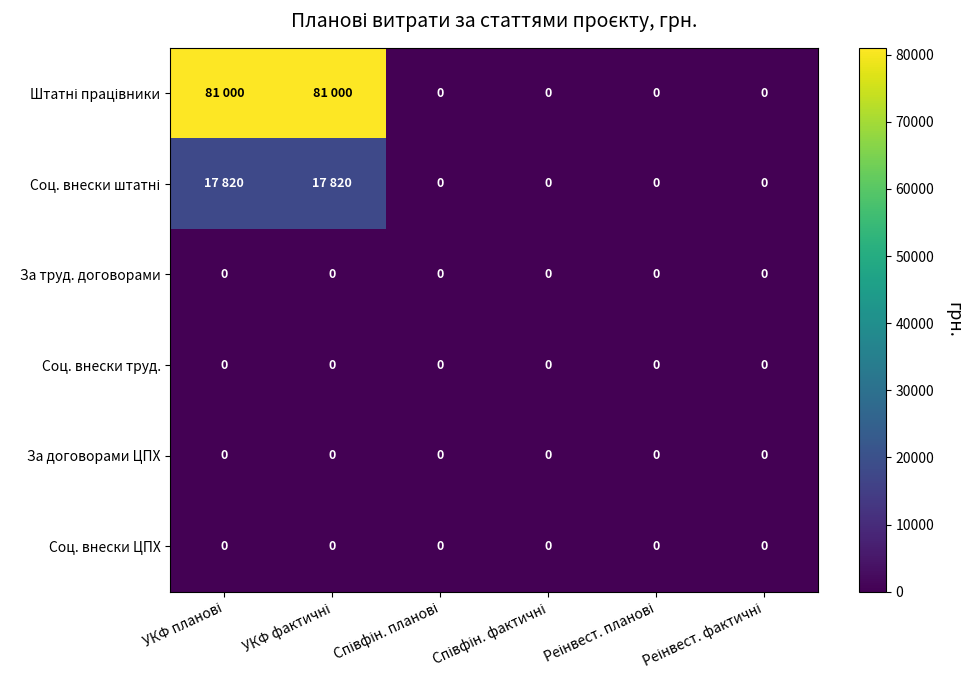

At Реінвест. фактичні, list the series in order from largest to smallest.

Штатні працівники, Соц. внески штатні, За труд. договорами, Соц. внески труд., За договорами ЦПХ, Соц. внески ЦПХ